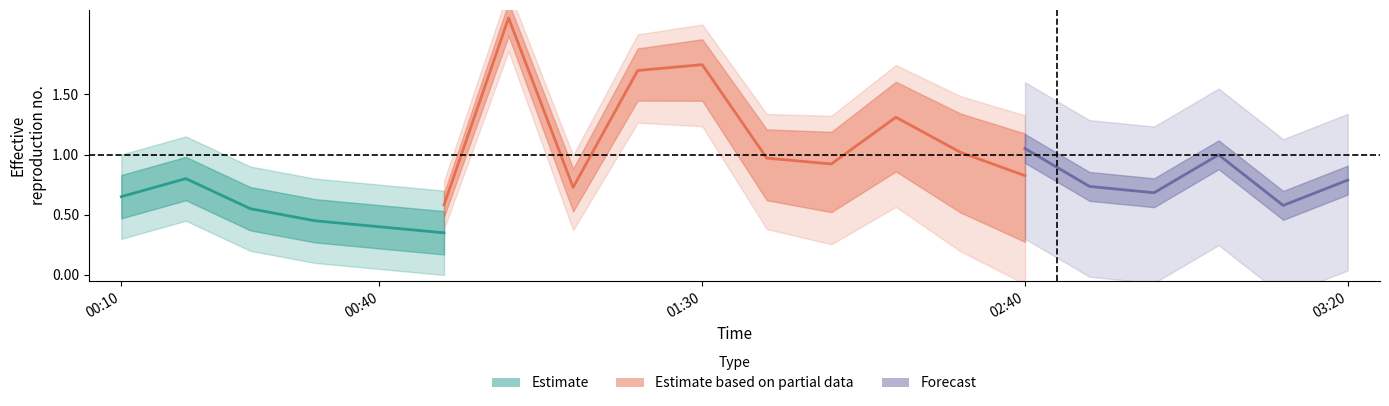

What is the spread (max minus min) of values at 2015/07/31 00:20?

0.4